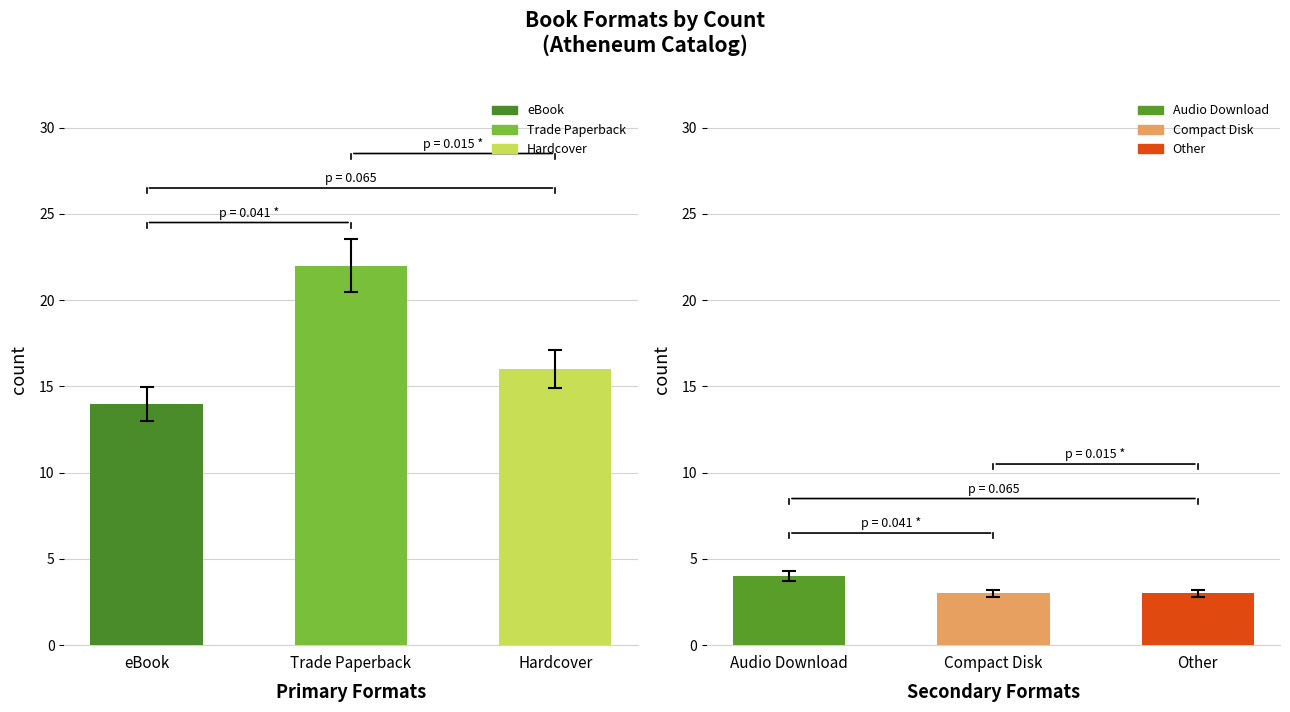

What position from the left is Trade Paperback?

2